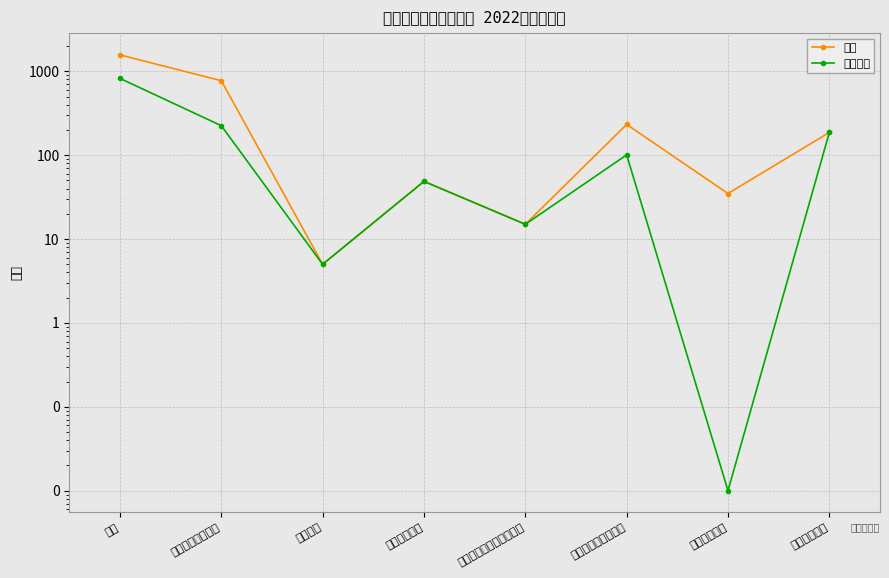

Which category has the lowest value in the 总计 series?

国防支出